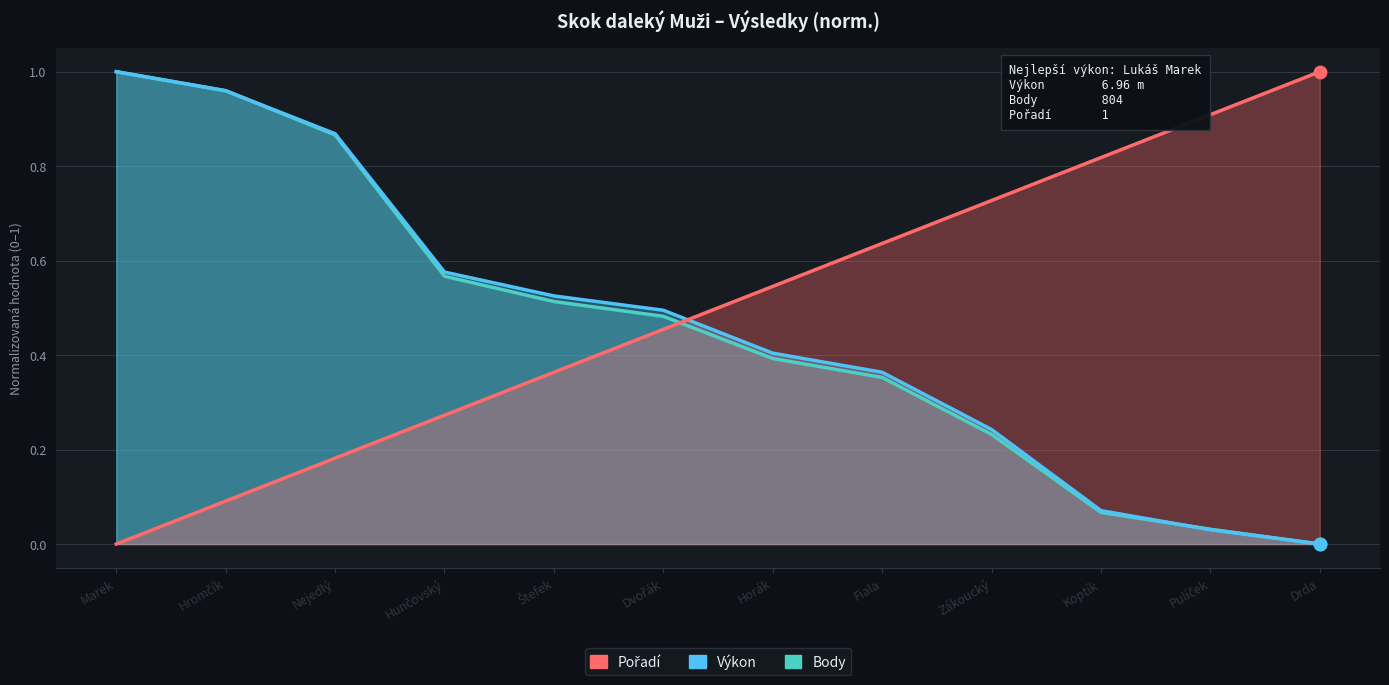

Which series has the largest total across all categories?

Pořadí